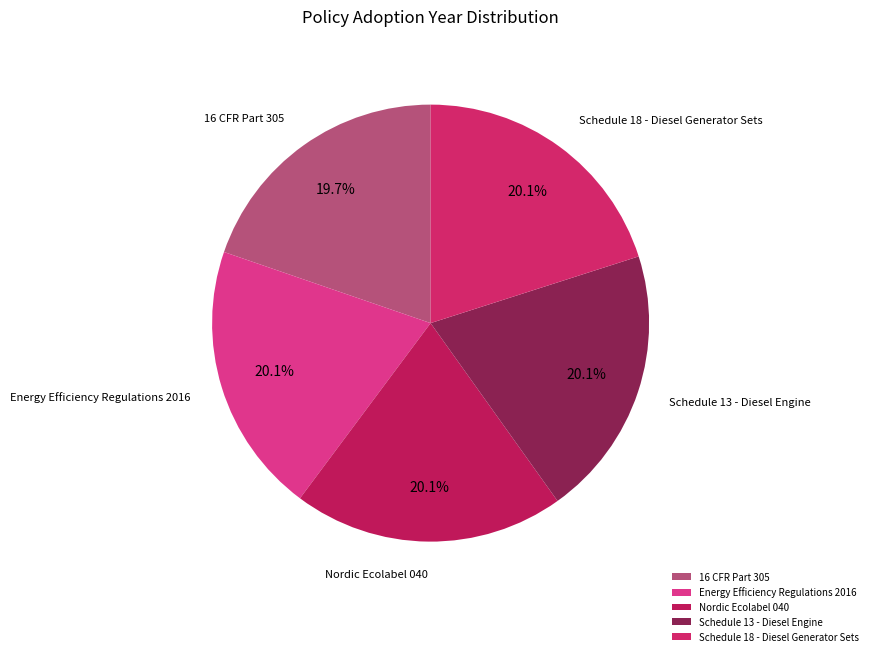

What is the ratio of the value at Schedule 13 - Diesel Engine to the value at 16 CFR Part 305?

1.0